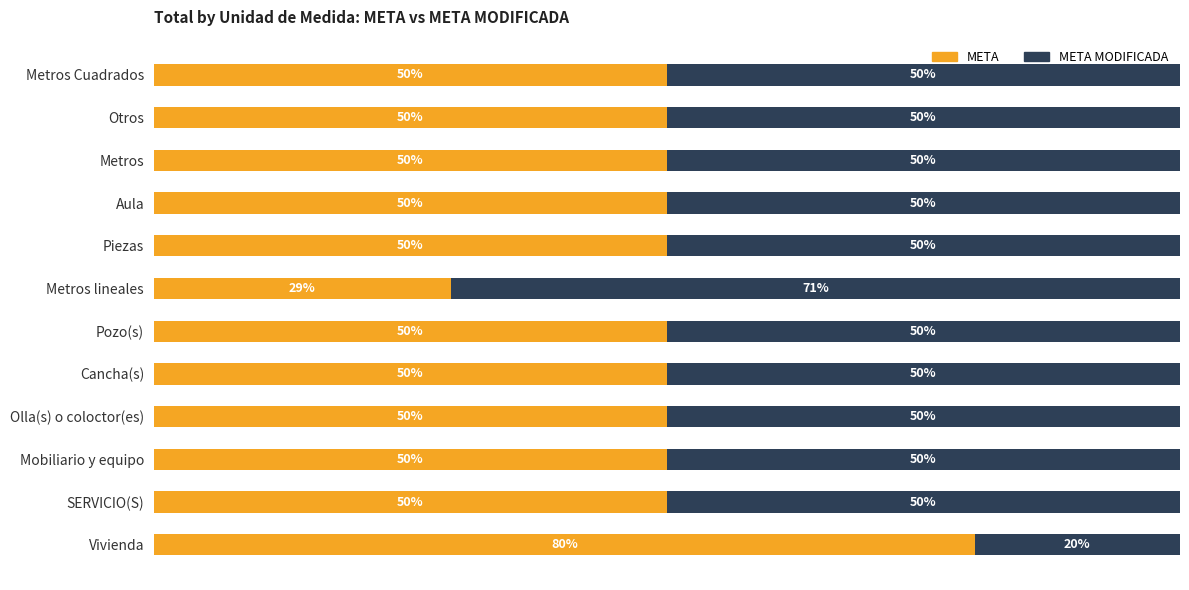

What is the lowest value of the META series?

28.9